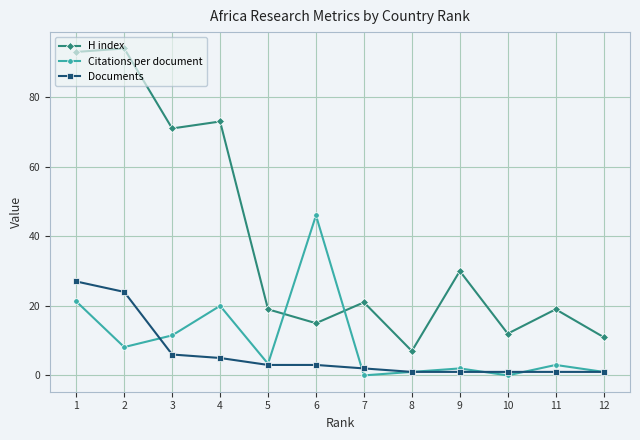

How many values in the Citations per document series exceed 3?

6